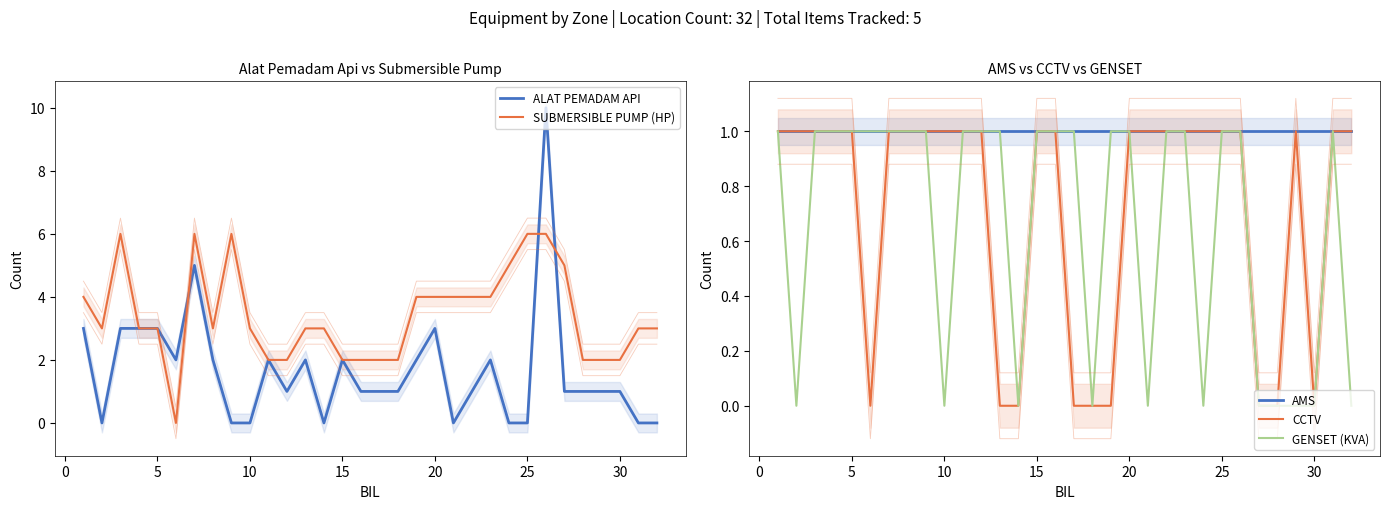

How many values in SUBMERSIBLE PUMP (HP) are above zero?

31